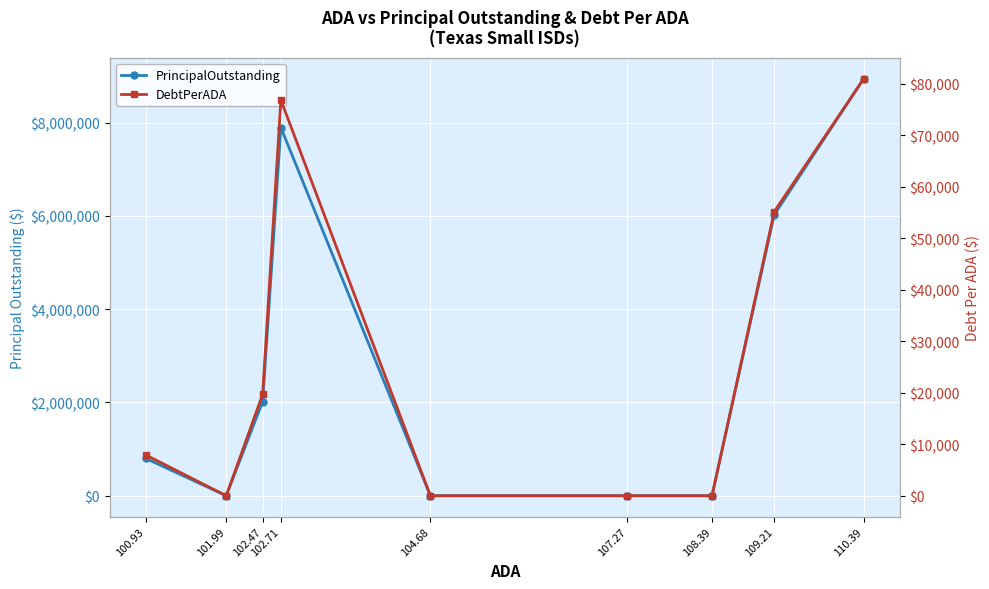

Reading left to right, list all the values displayed in this chart.

PrincipalOutstanding: 800000.0	0.0	2020000.0	7895000.0	0.0	0.0	0.0	6026000.0	8945000.0
DebtPerADA: 7926.3	0.0	19713.1	76866.9	0.0	0.0	0.0	55178.1	81030.9